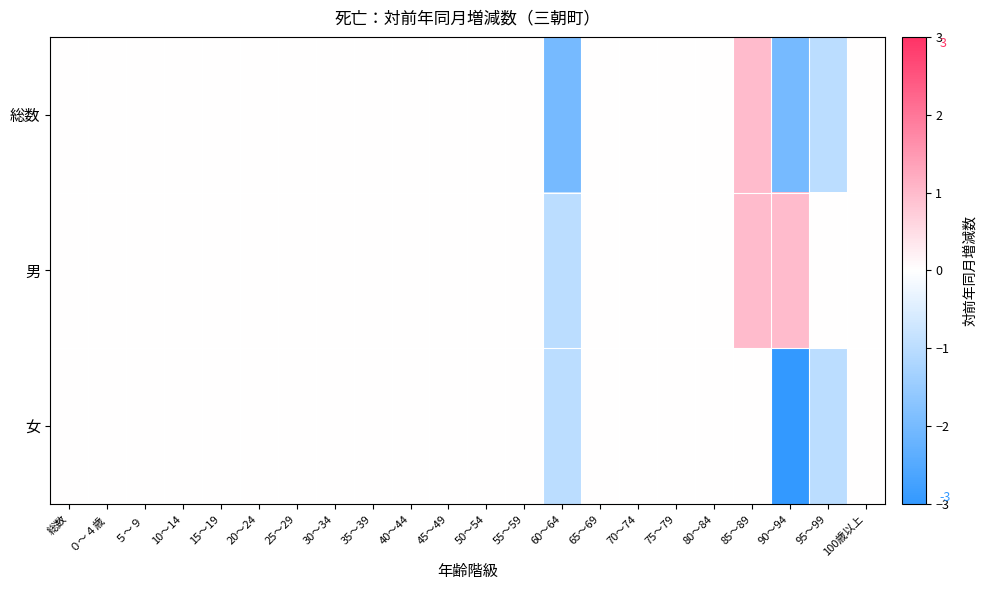

Reading left to right, what are all the values shown in this chart?

総数: 総数=0	０～４歳=0	５～９=0	10～14=0	15～19=0	20～24=0	25～29=0	30～34=0	35～39=0	40～44=0	45～49=0	50～54=0	55～59=0	60～64=-2	65～69=0	70～74=0	75～79=0	80～84=0	85～89=1	90～94=-2	95～99=-1	100歳以上=0
男: 総数=0	０～４歳=0	５～９=0	10～14=0	15～19=0	20～24=0	25～29=0	30～34=0	35～39=0	40～44=0	45～49=0	50～54=0	55～59=0	60～64=-1	65～69=0	70～74=0	75～79=0	80～84=0	85～89=1	90～94=1	95～99=0	100歳以上=0
女: 総数=0	０～４歳=0	５～９=0	10～14=0	15～19=0	20～24=0	25～29=0	30～34=0	35～39=0	40～44=0	45～49=0	50～54=0	55～59=0	60～64=-1	65～69=0	70～74=0	75～79=0	80～84=0	85～89=0	90～94=-3	95～99=-1	100歳以上=0